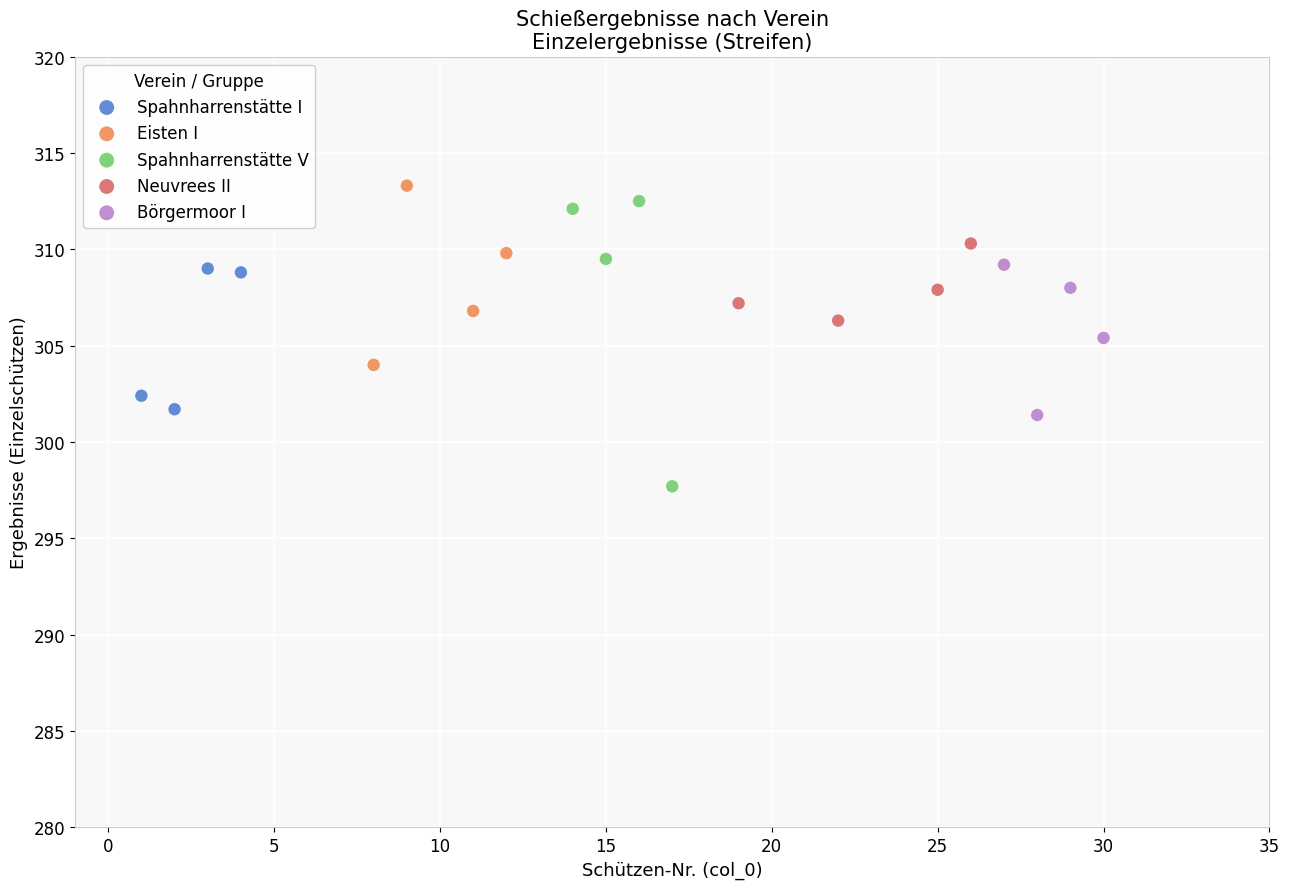

Which series reaches the minimum Y coordinate?

Spahnharrenstätte V